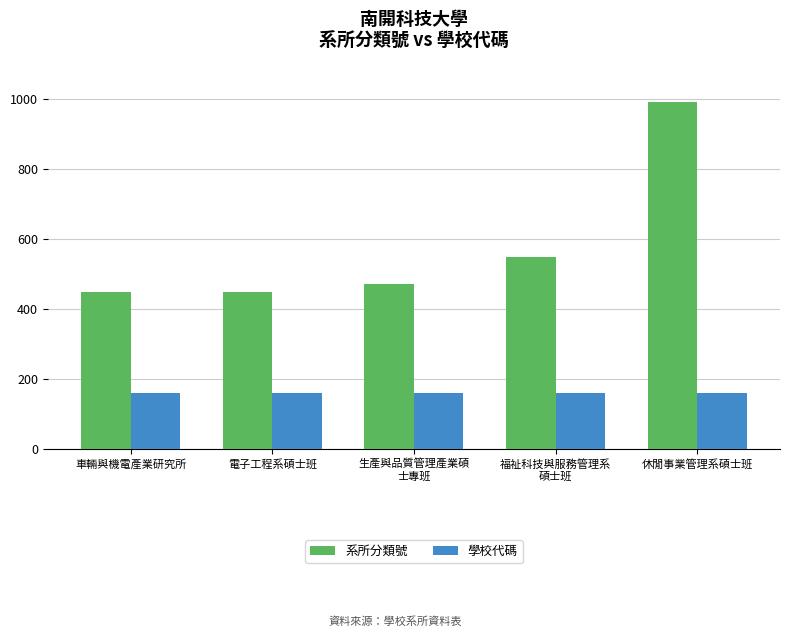

How many bars are there in each group?

2